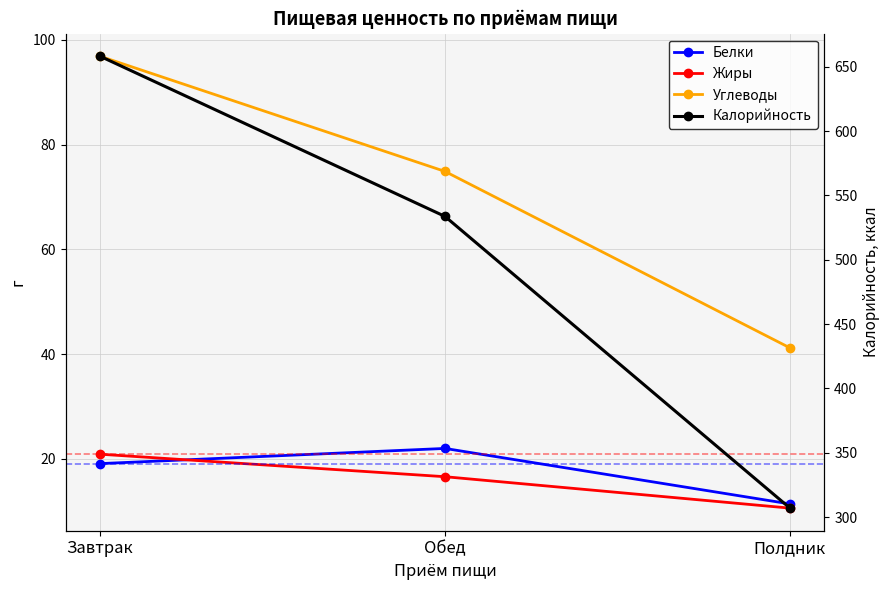

What value does the Белки series have at Завтрак?

19.1